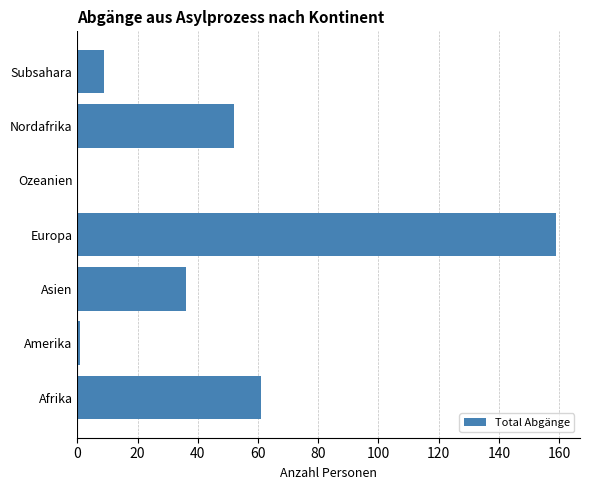

What is the maximum value shown in the chart?

159